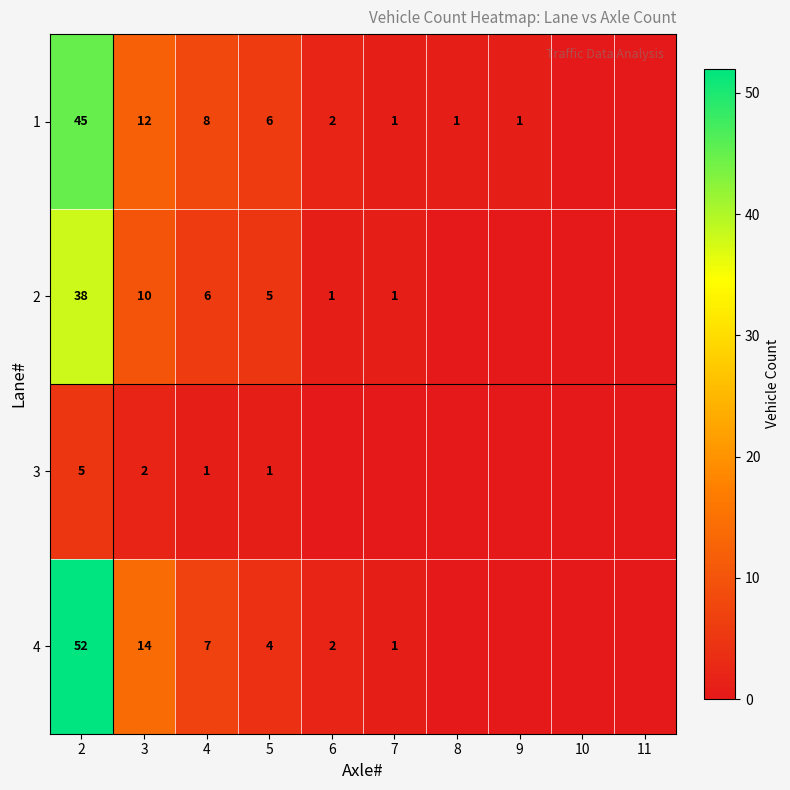

The 1 series shows 76 at 2. True or false?

False